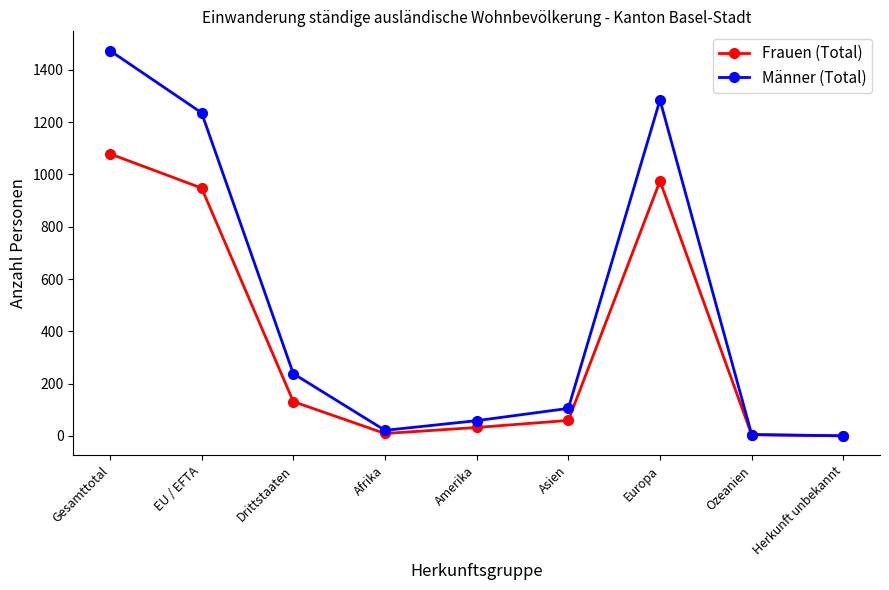

At how many categories does at least one series exceed 1011?

3